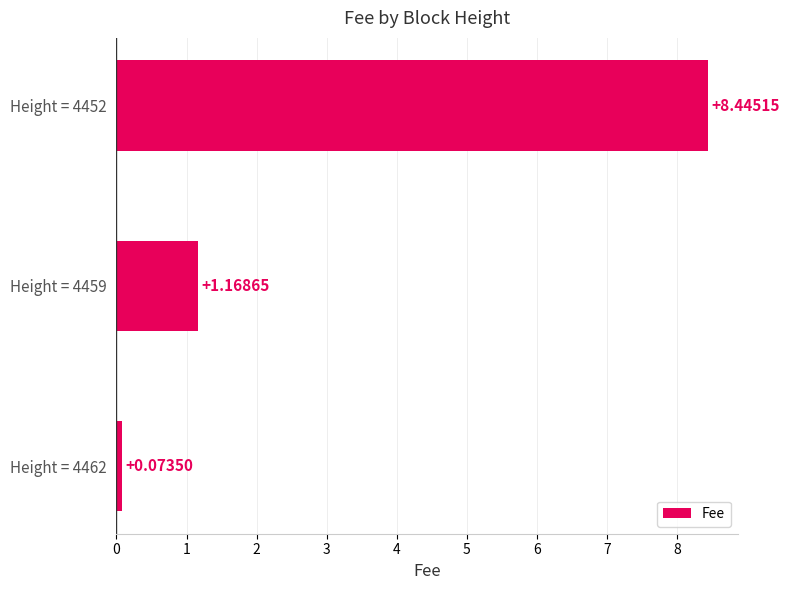

Which label corresponds to the largest value in the chart?

Height = 4452